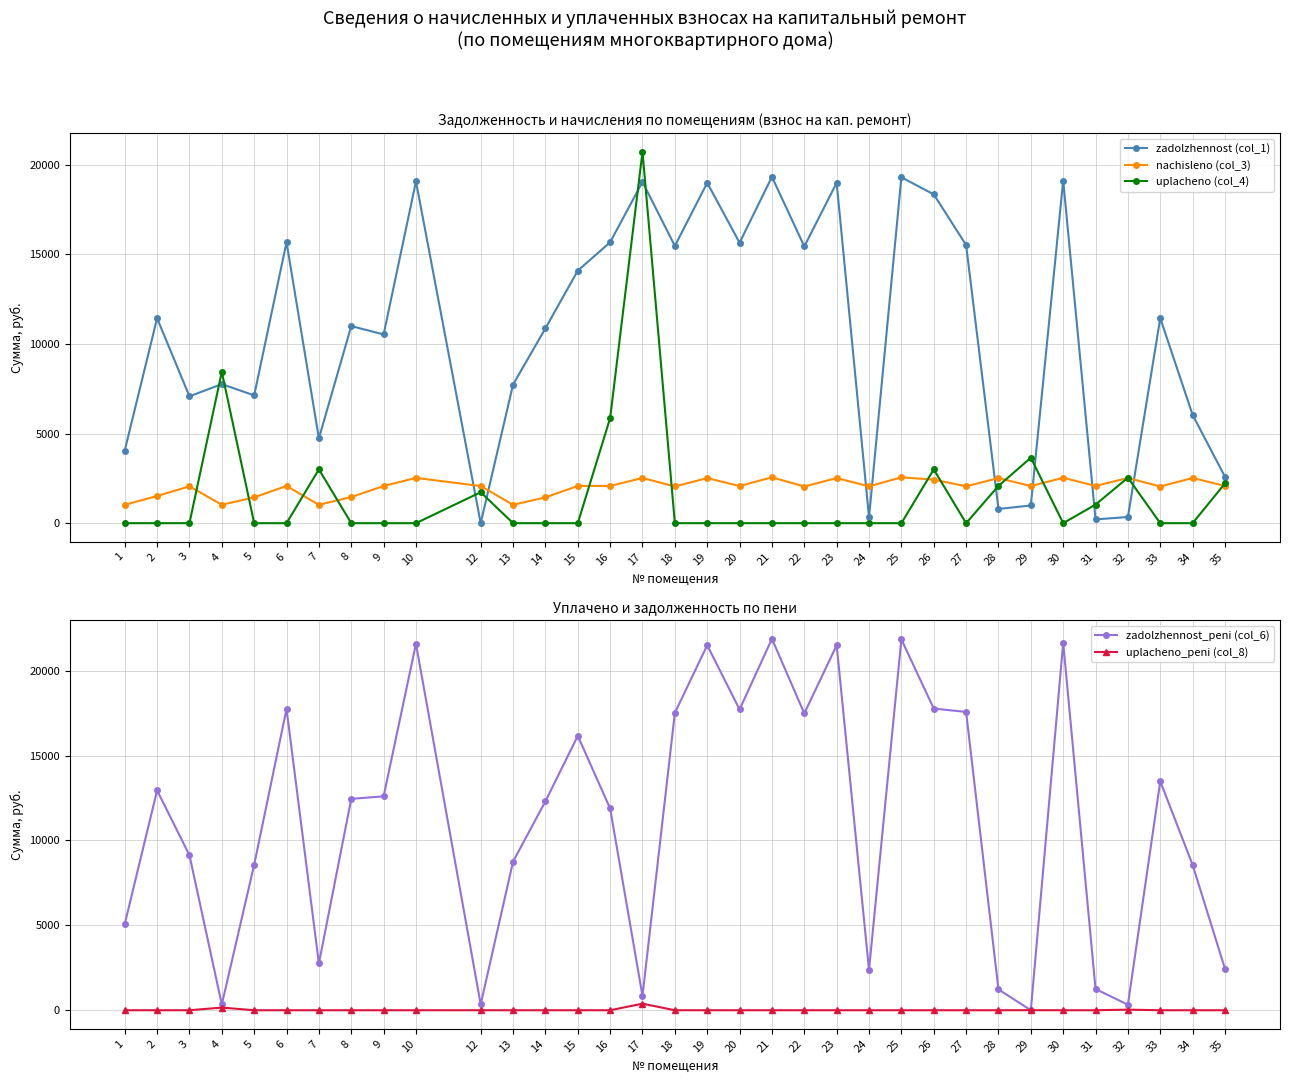

True or false: uplacheno_peni (col_8) and uplacheno (col_4) cross at least once.

False